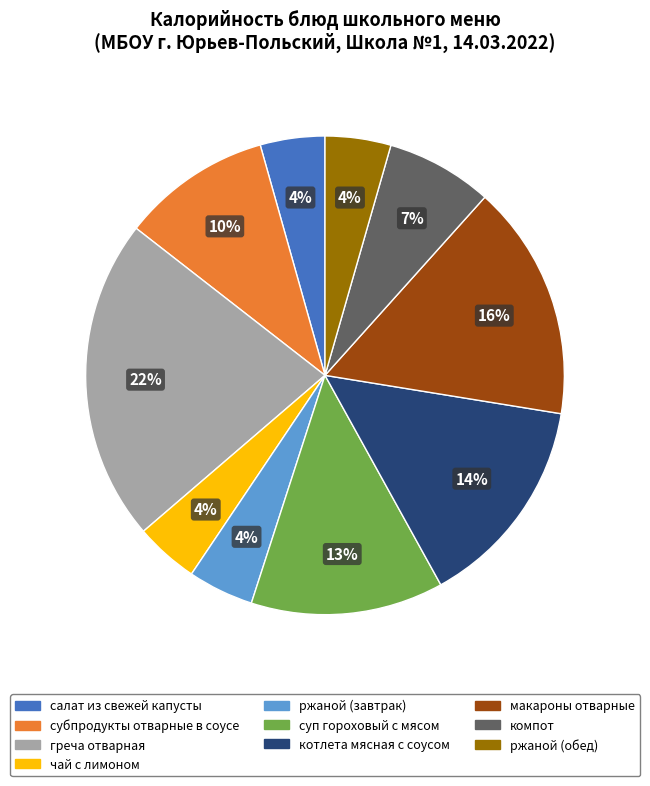

Is there any slice that represents more than half of the pie?

No